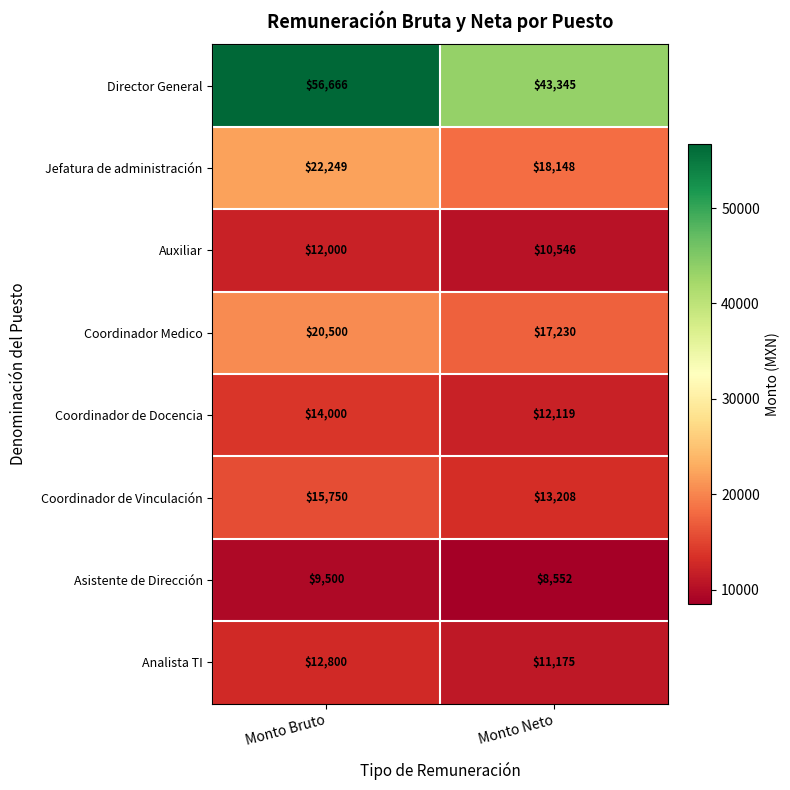

Reading left to right, what are all the values shown in this chart?

Director General: Monto Bruto=56666	Monto Neto=43345
Jefatura de administración: Monto Bruto=22249	Monto Neto=18148
Auxiliar: Monto Bruto=12000	Monto Neto=10546
Coordinador Medico: Monto Bruto=20500	Monto Neto=17230
Coordinador de Docencia: Monto Bruto=14000	Monto Neto=12119
Coordinador de Vinculación: Monto Bruto=15750	Monto Neto=13208
Asistente de Dirección: Monto Bruto=9500	Monto Neto=8552
Analista TI: Monto Bruto=12800	Monto Neto=11175